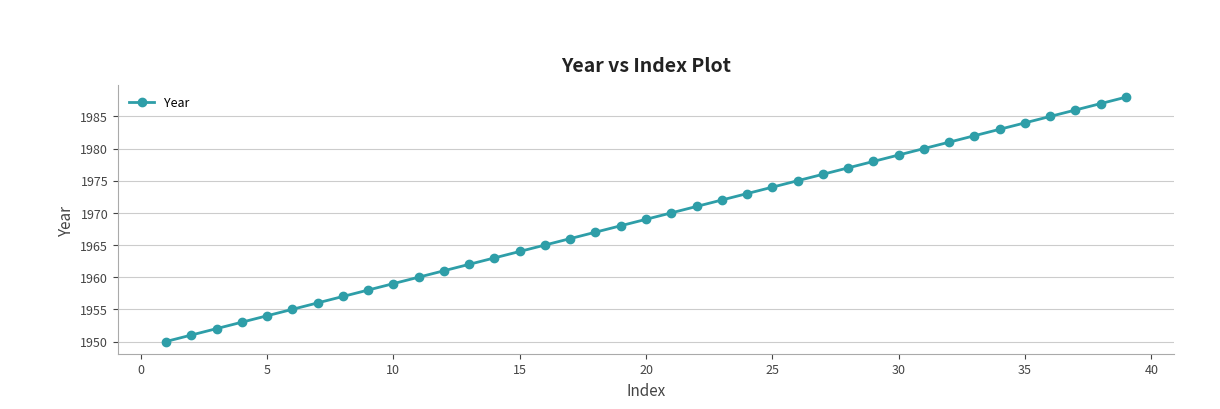

What is the average value?

1969